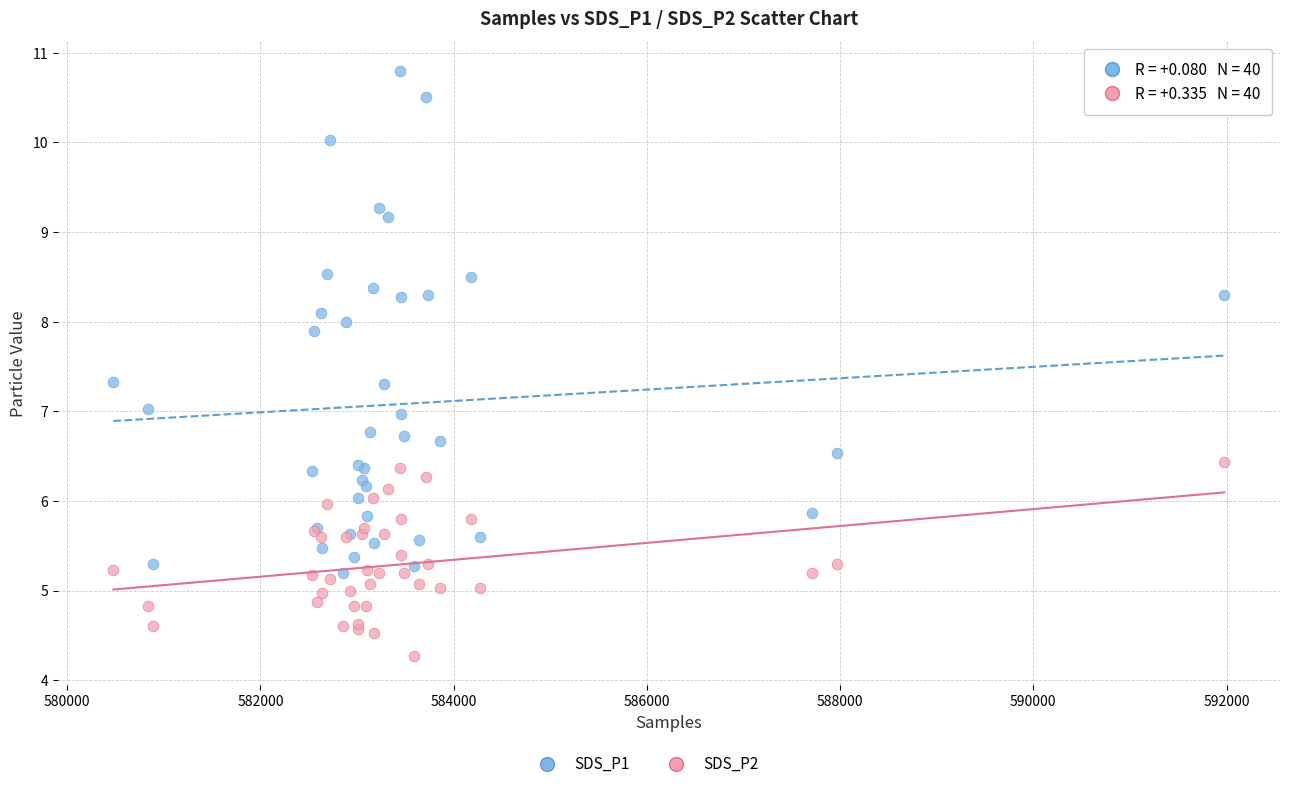

Which series has the largest Y range (max minus min)?

SDS_P1